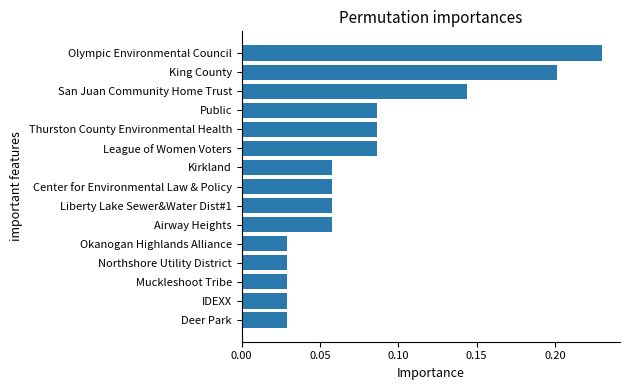

Count the values in the range 0 to 1.

15